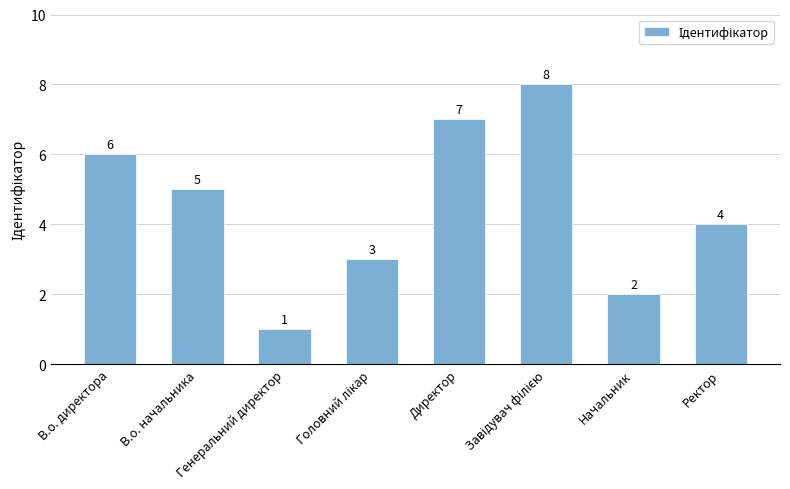

What is the smallest value displayed?

1